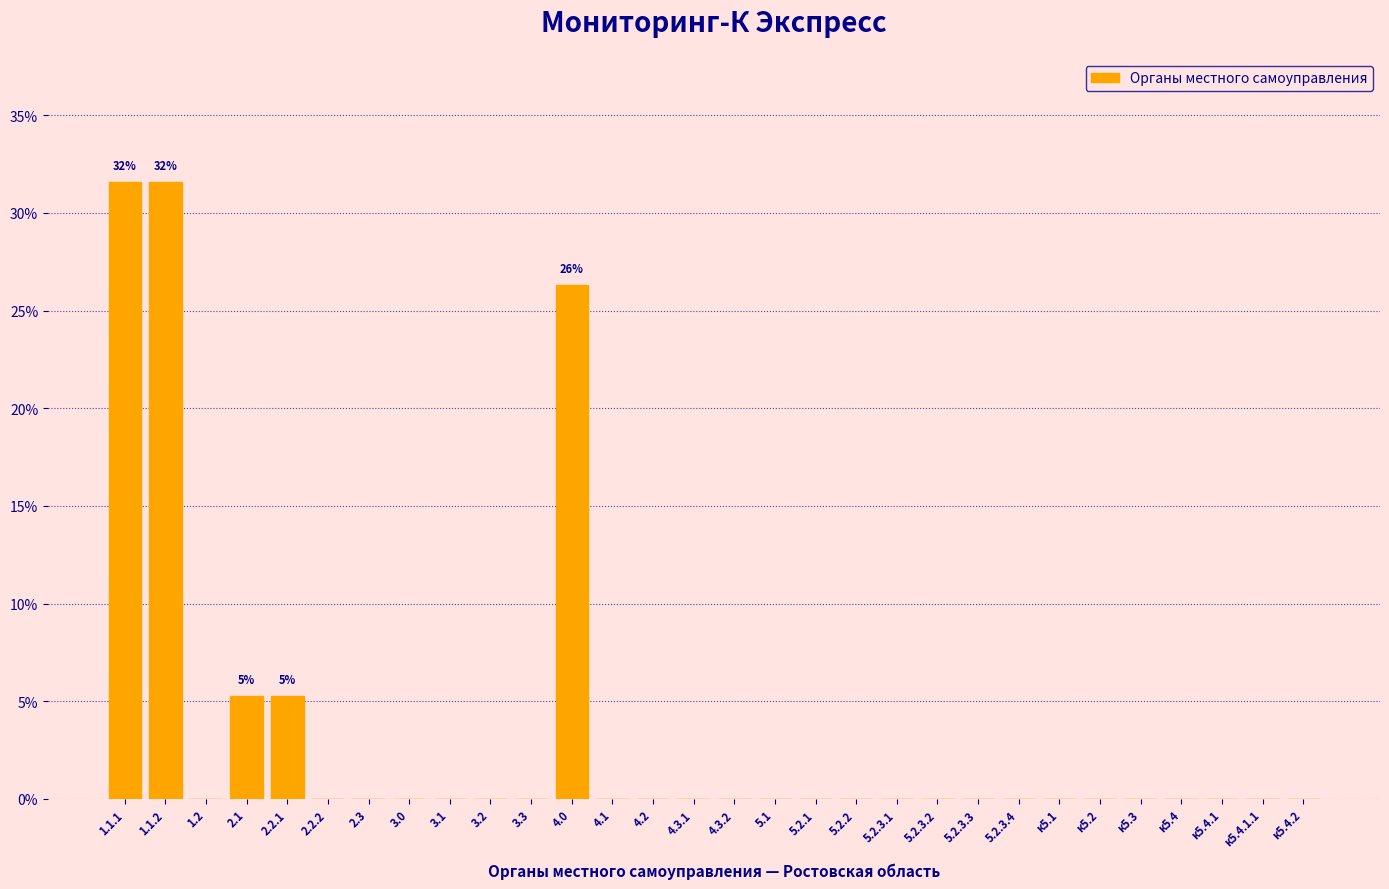

Reading left to right, what are all the values shown in this chart?

1.1.1=31.6	1.1.2=31.6	1.2=0.0	2.1=5.3	2.2.1=5.3	2.2.2=0.0	2.3=0.0	3.0=0.0	3.1=0.0	3.2=0.0	3.3=0.0	4.0=26.3	4.1=0.0	4.2=0.0	4.3.1=0.0	4.3.2=0.0	5.1=0.0	5.2.1=0.0	5.2.2=0.0	5.2.3.1=0.0	5.2.3.2=0.0	5.2.3.3=0.0	5.2.3.4=0.0	к5.1=0.0	к5.2=0.0	к5.3=0.0	к5.4=0.0	к5.4.1=0.0	к5.4.1.1=0.0	к5.4.2=0.0